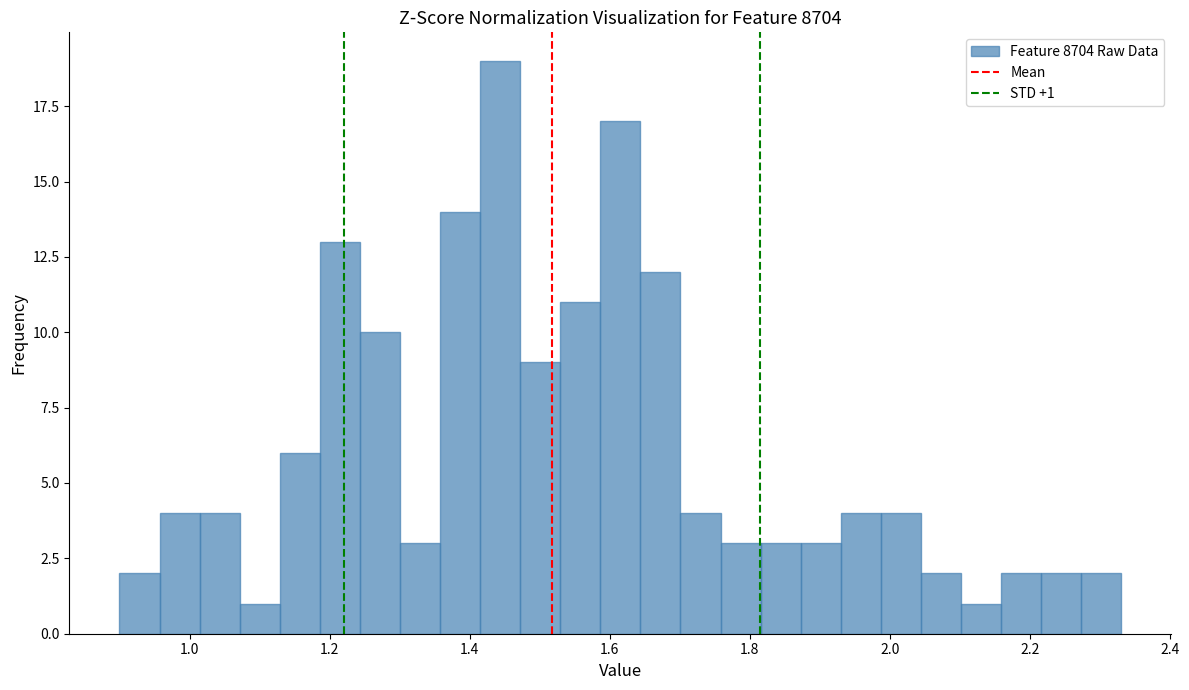

Read against the x-axis, roughly where is the centre of the tallest bar?

1.44